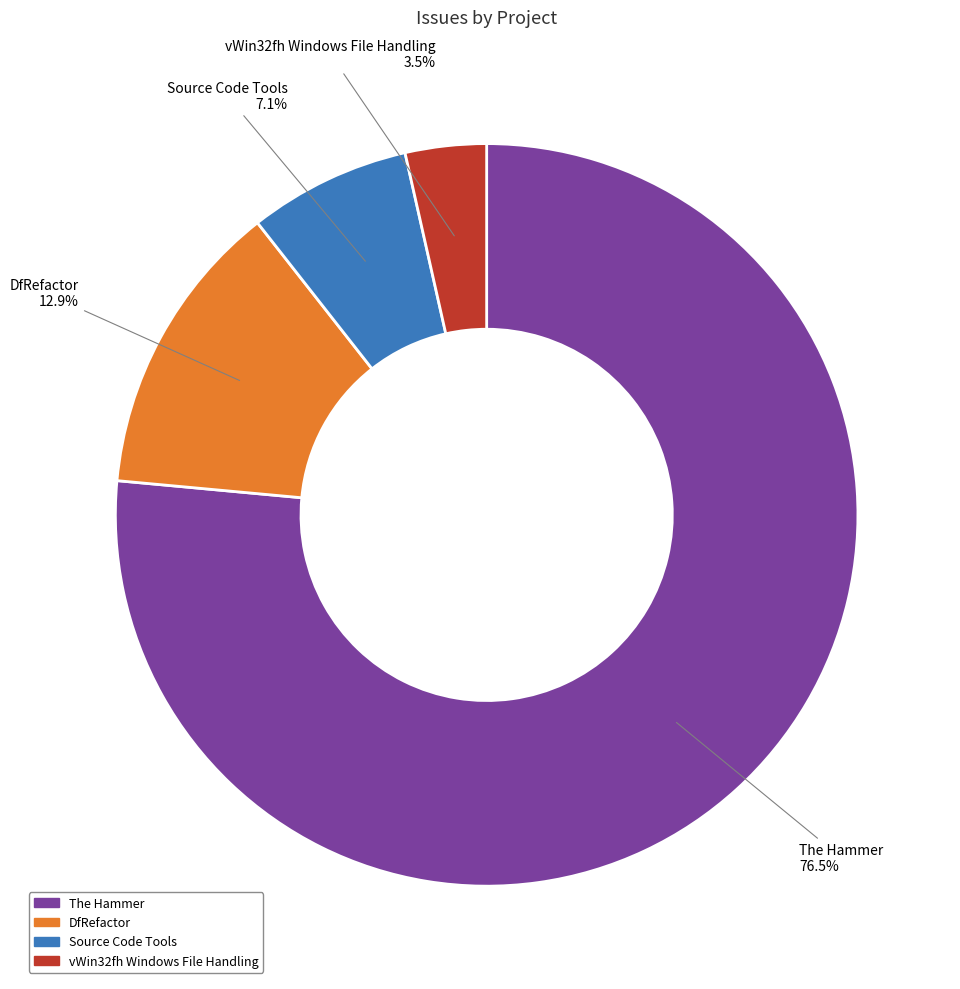

The vWin32fh Windows File Handling slice represents 17% of the pie. True or false?

False